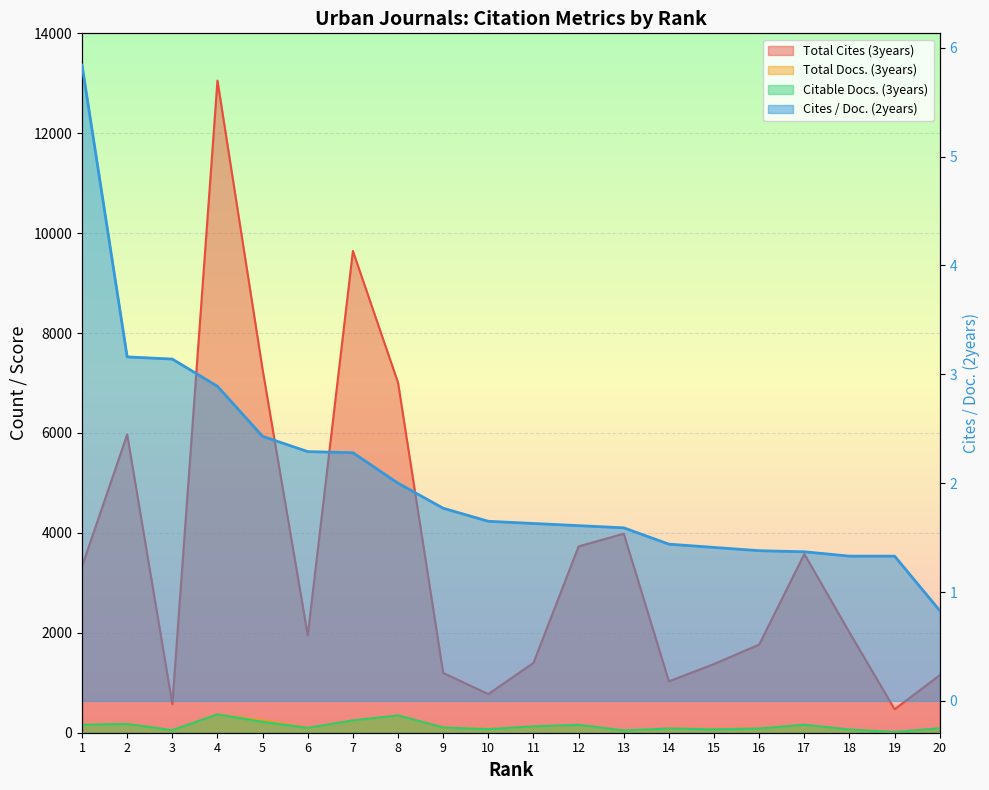

What are all the series names shown in the legend?

Total Cites (3years), Total Docs. (3years), Citable Docs. (3years), Cites / Doc. (2years)